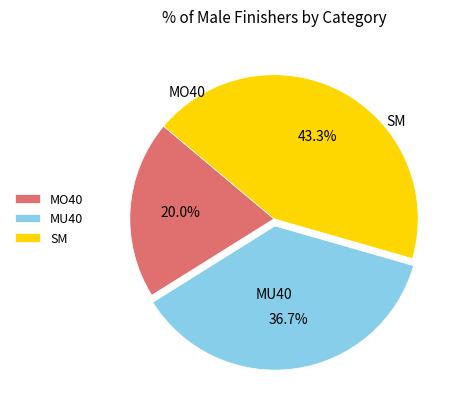

Between MO40 and SM, which is larger?

SM